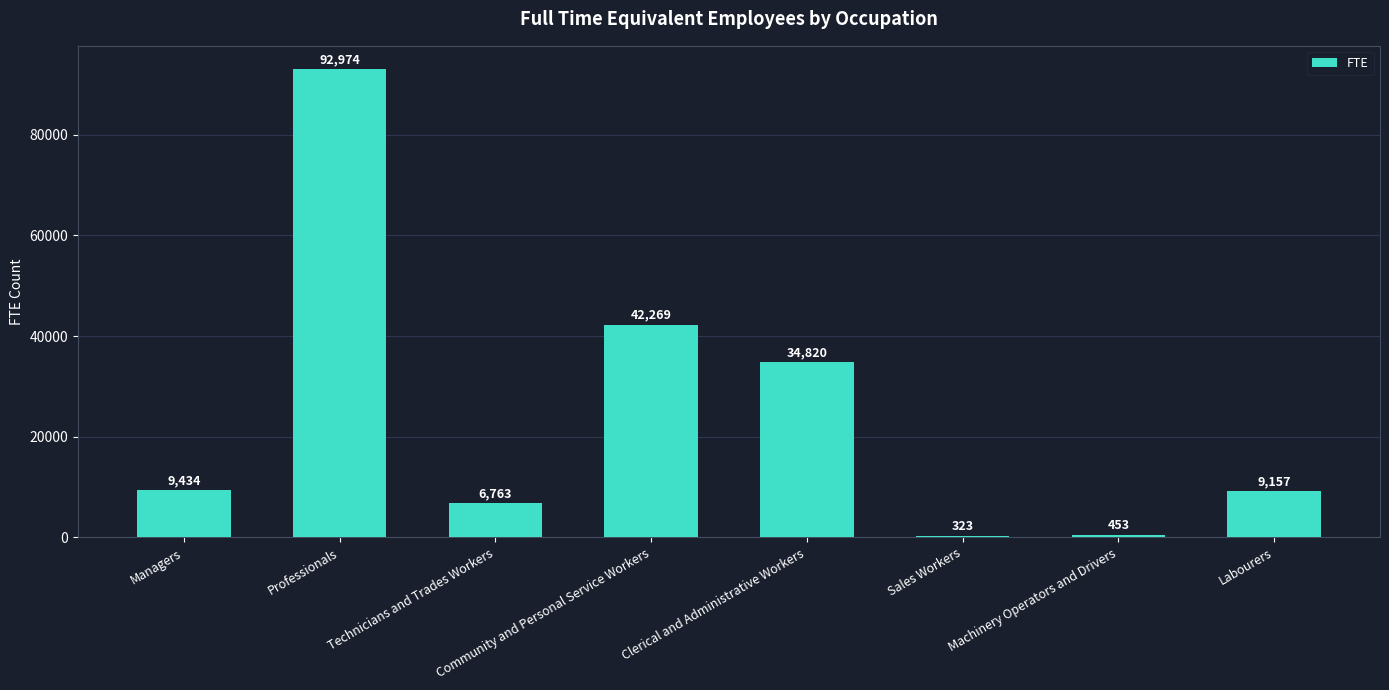

Where does the data first go above 9433?

Managers